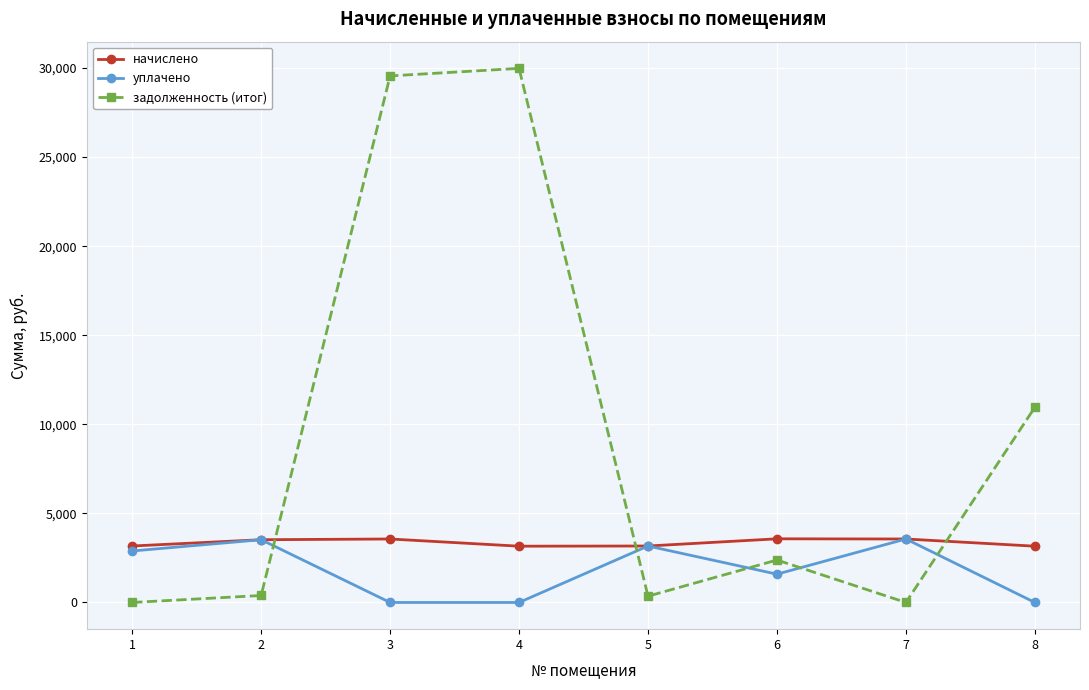

Rank the series at 8 from highest to lowest value.

задолженность (итог), начислено, уплачено